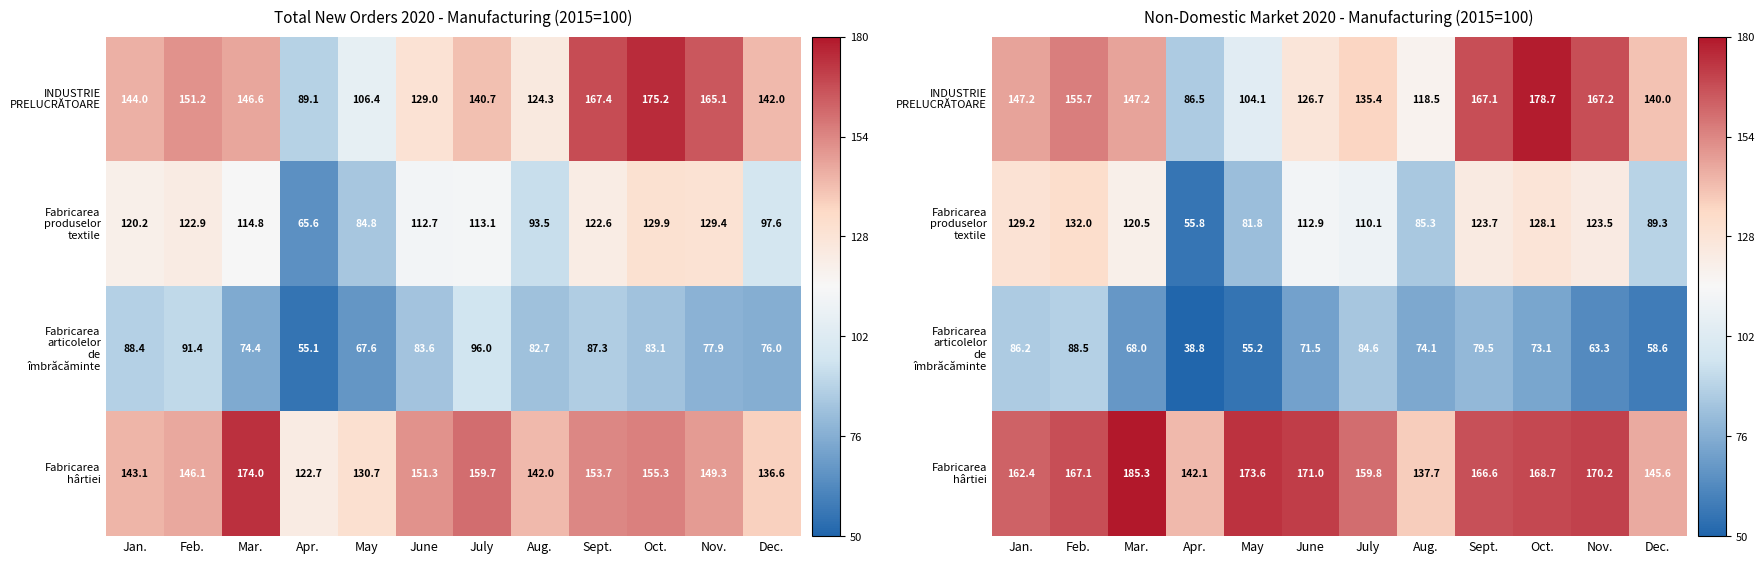

Read the Fabricarea hârtiei value at June.

171.0